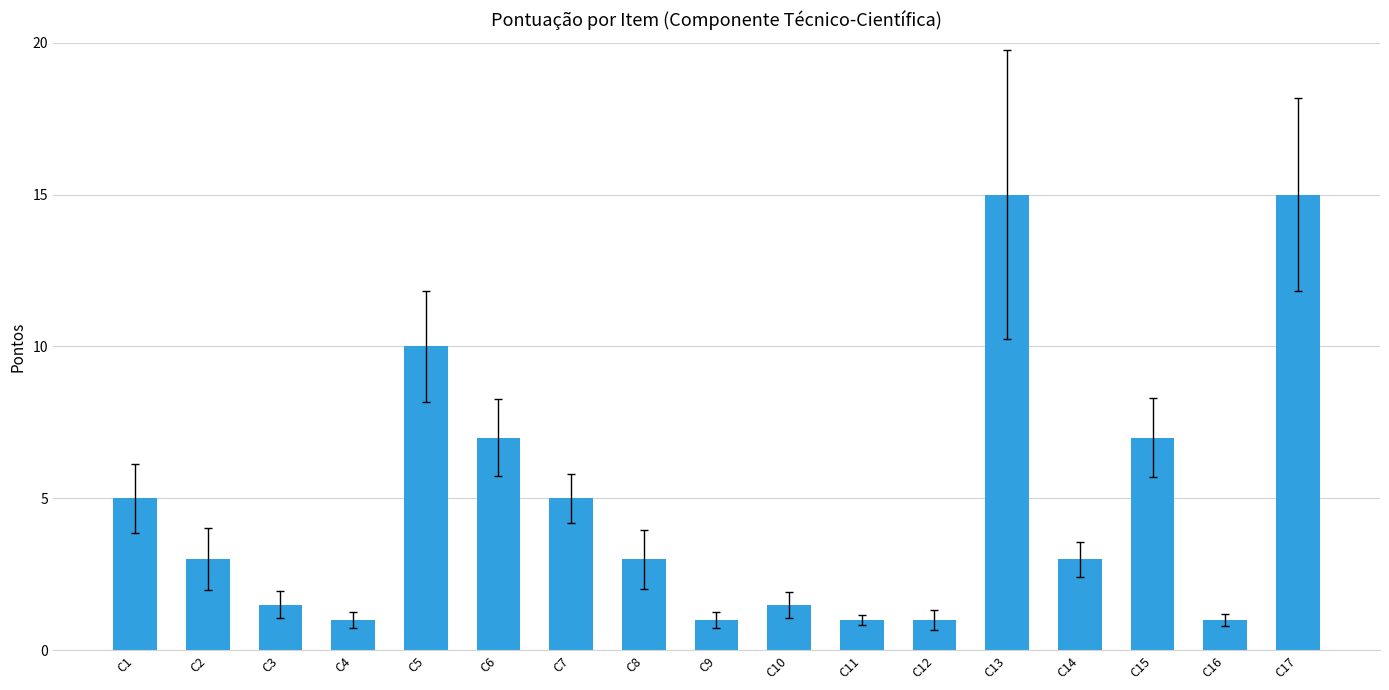

Approximately how many times larger is the value at C4 compared to C14?

0.3